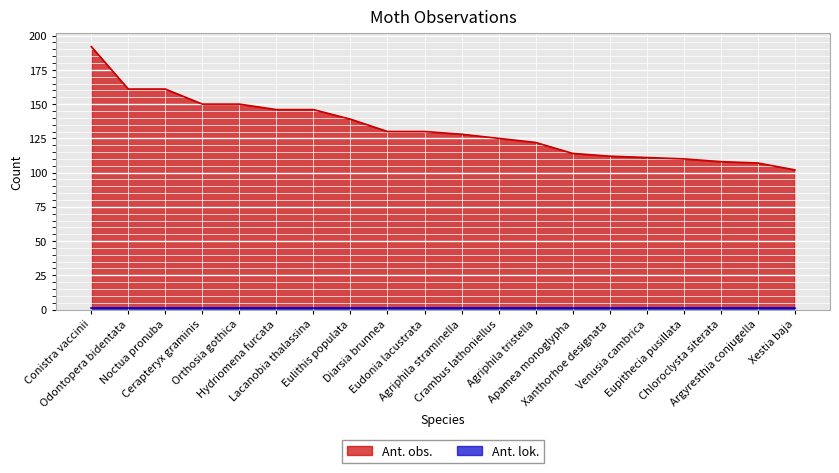

Rank the categories by value from lowest to highest.

Xestia baja, Argyresthia conjugella, Chloroclysta siterata, Eupithecia pusillata, Venusia cambrica, Xanthorhoe designata, Apamea monoglypha, Agriphila tristella, Crambus lathoniellus, Agriphila straminella, Diarsia brunnea, Eudonia lacustrata, Eulithis populata, Hydriomena furcata, Lacanobia thalassina, Cerapteryx graminis, Orthosia gothica, Odontopera bidentata, Noctua pronuba, Conistra vaccinii